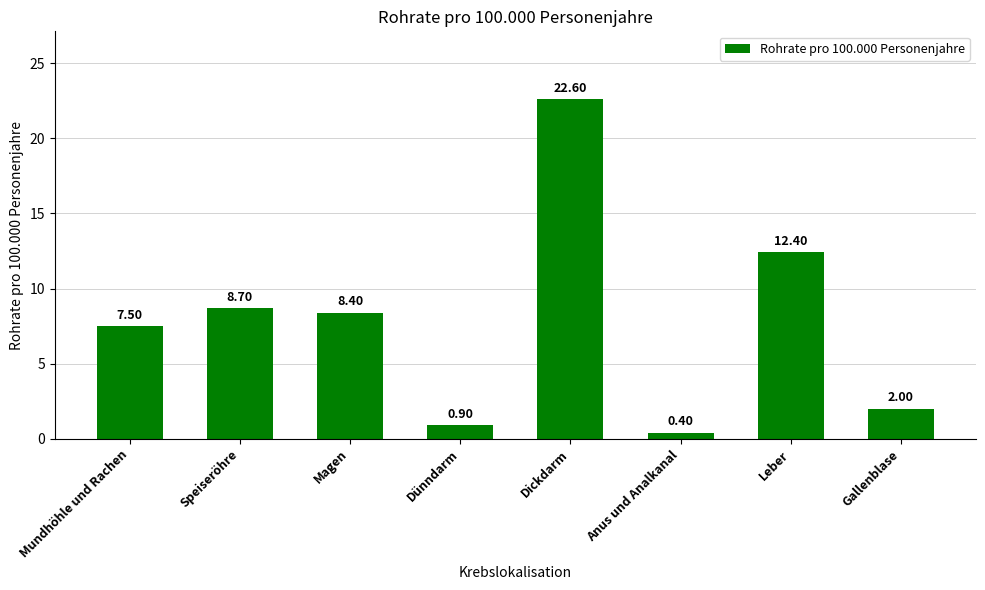

What is the maximum value shown in the chart?

22.6